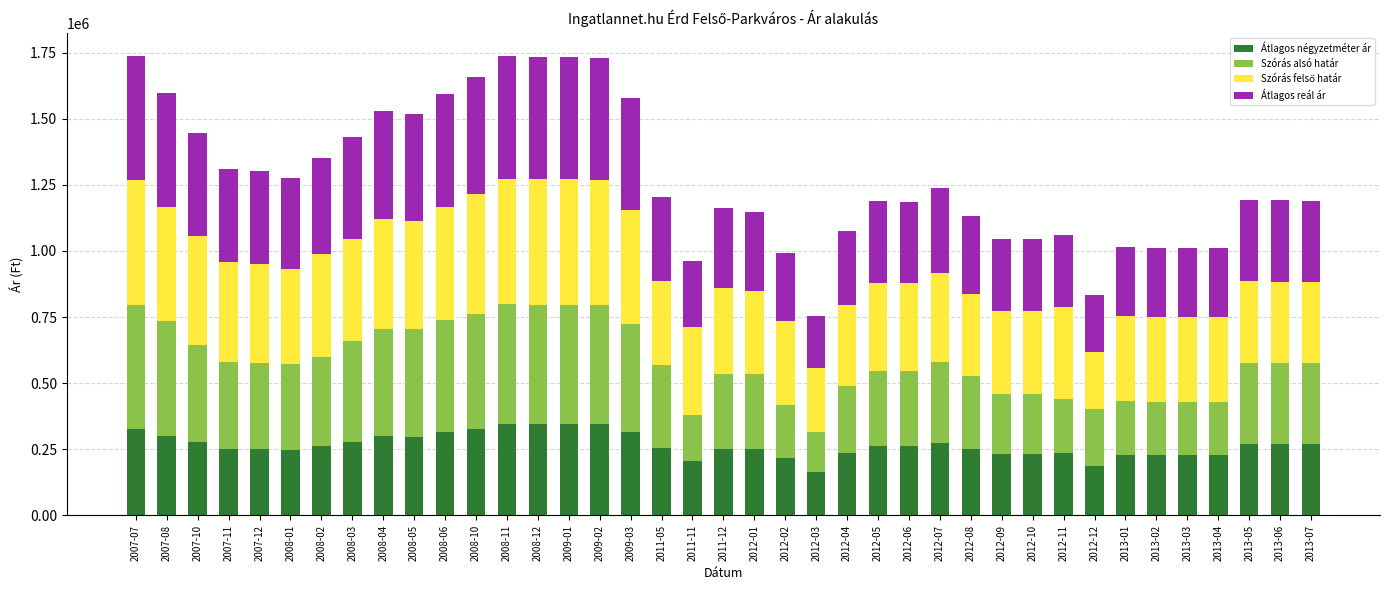

What is the total value across all series at 2008-10?

1657276